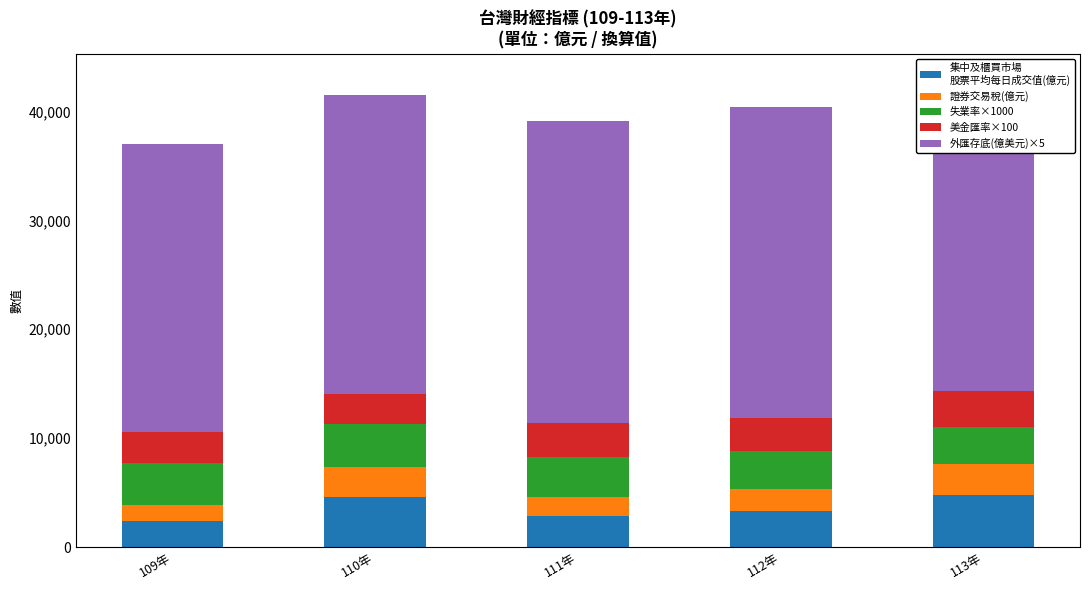

What are all the series names shown in the legend?

集中及櫃買市場
股票平均每日成交值(億元), 證券交易稅(億元), 失業率×1000, 美金匯率×100, 外匯存底(億美元)×5